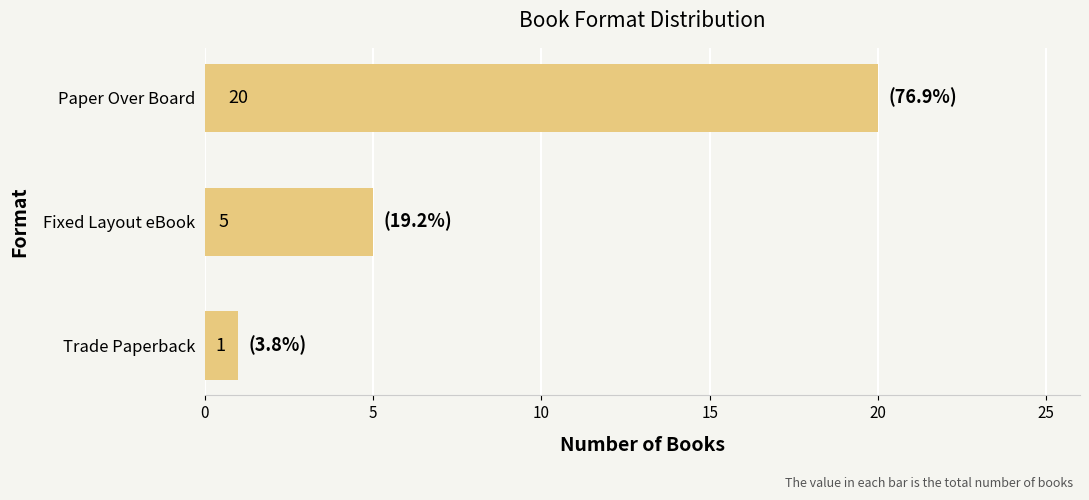

Which label corresponds to the largest value in the chart?

Paper Over Board